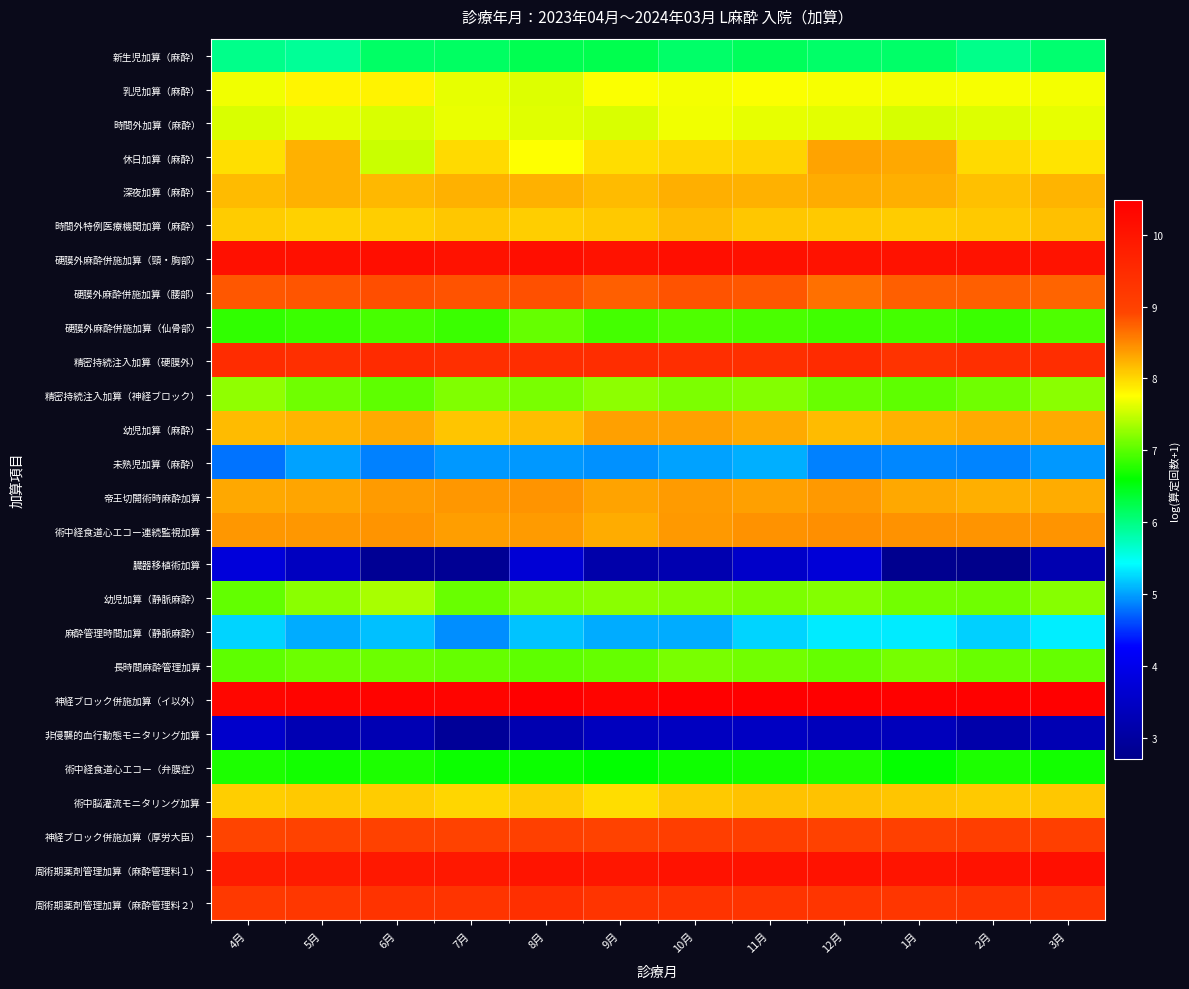

Reading left to right, extract all data points from this chart.

新生児加算（麻酔）: 4月=6.0	5月=5.9	6月=6.1	7月=6.1	8月=6.2	9月=6.2	10月=6.1	11月=6.2	12月=6.1	1月=6.1	2月=6.0	3月=6.1
乳児加算（麻酔）: 4月=7.7	5月=7.8	6月=7.8	7月=7.7	8月=7.6	9月=7.7	10月=7.7	11月=7.7	12月=7.7	1月=7.7	2月=7.7	3月=7.7
時間外加算（麻酔）: 4月=7.6	5月=7.6	6月=7.6	7月=7.7	8月=7.6	9月=7.6	10月=7.7	11月=7.7	12月=7.6	1月=7.6	2月=7.6	3月=7.6
休日加算（麻酔）: 4月=7.9	5月=8.2	6月=7.5	7月=8.0	8月=7.7	9月=8.0	10月=8.0	11月=8.0	12月=8.3	1月=8.3	2月=8.0	3月=7.9
深夜加算（麻酔）: 4月=8.2	5月=8.2	6月=8.2	7月=8.2	8月=8.2	9月=8.2	10月=8.3	11月=8.2	12月=8.3	1月=8.3	2月=8.2	3月=8.2
時間外特例医療機関加算（麻酔）: 4月=8.1	5月=8.1	6月=8.1	7月=8.1	8月=8.1	9月=8.1	10月=8.2	11月=8.1	12月=8.1	1月=8.1	2月=8.1	3月=8.1
硬膜外麻酔併施加算（頸・胸部）: 4月=10.1	5月=10.1	6月=10.1	7月=10.1	8月=10.2	9月=10.1	10月=10.1	11月=10.1	12月=10.0	1月=10.1	2月=10.0	3月=10.0
硬膜外麻酔併施加算（腰部）: 4月=8.8	5月=8.8	6月=8.9	7月=8.8	8月=8.8	9月=8.8	10月=8.8	11月=8.8	12月=8.7	1月=8.8	2月=8.8	3月=8.7
硬膜外麻酔併施加算（仙骨部）: 4月=6.8	5月=6.9	6月=6.9	7月=6.9	8月=7.1	9月=6.9	10月=6.9	11月=6.9	12月=6.9	1月=6.9	2月=6.9	3月=7.0
精密持続注入加算（硬膜外）: 4月=9.5	5月=9.4	6月=9.5	7月=9.4	8月=9.4	9月=9.4	10月=9.4	11月=9.4	12月=9.5	1月=9.3	2月=9.4	3月=9.5
精密持続注入加算（神経ブロック）: 4月=7.3	5月=7.1	6月=7.0	7月=7.2	8月=7.1	9月=7.2	10月=7.2	11月=7.2	12月=7.1	1月=7.0	2月=7.1	3月=7.2
幼児加算（麻酔）: 4月=8.2	5月=8.2	6月=8.3	7月=8.1	8月=8.2	9月=8.3	10月=8.3	11月=8.3	12月=8.2	1月=8.2	2月=8.3	3月=8.3
未熟児加算（麻酔）: 4月=4.8	5月=5.0	6月=4.9	7月=5.0	8月=5.0	9月=4.9	10月=5.0	11月=5.1	12月=4.9	1月=4.9	2月=4.9	3月=5.0
帝王切開術時麻酔加算: 4月=8.3	5月=8.3	6月=8.4	7月=8.4	8月=8.4	9月=8.3	10月=8.4	11月=8.3	12月=8.4	1月=8.3	2月=8.3	3月=8.3
術中経食道心エコー連続監視加算: 4月=8.4	5月=8.4	6月=8.4	7月=8.4	8月=8.4	9月=8.3	10月=8.4	11月=8.4	12月=8.5	1月=8.4	2月=8.4	3月=8.4
臓器移植術加算: 4月=3.8	5月=3.4	6月=2.8	7月=2.8	8月=3.7	9月=3.1	10月=3.2	11月=3.6	12月=3.7	1月=2.8	2月=2.7	3月=3.2
幼児加算（静脈麻酔）: 4月=7.0	5月=7.2	6月=7.4	7月=7.1	8月=7.2	9月=7.2	10月=7.2	11月=7.2	12月=7.2	1月=7.1	2月=7.1	3月=7.2
麻酔管理時間加算（静脈麻酔）: 4月=5.2	5月=5.1	6月=5.1	7月=4.9	8月=5.2	9月=5.0	10月=5.1	11月=5.2	12月=5.3	1月=5.3	2月=5.2	3月=5.4
長時間麻酔管理加算: 4月=7.0	5月=7.1	6月=7.1	7月=7.1	8月=7.0	9月=7.1	10月=7.1	11月=7.1	12月=7.1	1月=7.1	2月=7.1	3月=7.1
神経ブロック併施加算（イ以外）: 4月=10.3	5月=10.4	6月=10.4	7月=10.4	8月=10.5	9月=10.4	10月=10.5	11月=10.5	12月=10.5	1月=10.4	2月=10.4	3月=10.5
非侵襲的血行動態モニタリング加算: 4月=3.6	5月=3.3	6月=3.3	7月=2.9	8月=3.2	9月=3.4	10月=3.4	11月=3.5	12月=3.4	1月=3.4	2月=3.1	3月=3.3
術中経食道心エコー（弁膜症）: 4月=6.7	5月=6.7	6月=6.7	7月=6.7	8月=6.6	9月=6.6	10月=6.7	11月=6.7	12月=6.7	1月=6.6	2月=6.7	3月=6.7
術中脳灌流モニタリング加算: 4月=8.1	5月=8.1	6月=8.1	7月=8.0	8月=8.1	9月=8.0	10月=8.1	11月=8.1	12月=8.1	1月=8.1	2月=8.1	3月=8.1
神経ブロック併施加算（厚労大臣）: 4月=8.9	5月=9.0	6月=9.0	7月=9.0	8月=9.0	9月=9.0	10月=9.1	11月=9.1	12月=9.0	1月=9.0	2月=9.1	3月=9.0
周術期薬剤管理加算（麻酔管理料１）: 4月=9.8	5月=9.9	6月=9.9	7月=9.9	8月=10.0	9月=10.0	10月=10.0	11月=10.1	12月=10.1	1月=10.0	2月=10.1	3月=10.1
周術期薬剤管理加算（麻酔管理料２）: 4月=9.2	5月=9.2	6月=9.3	7月=9.3	8月=9.4	9月=9.3	10月=9.3	11月=9.3	12月=9.3	1月=9.3	2月=9.3	3月=9.3